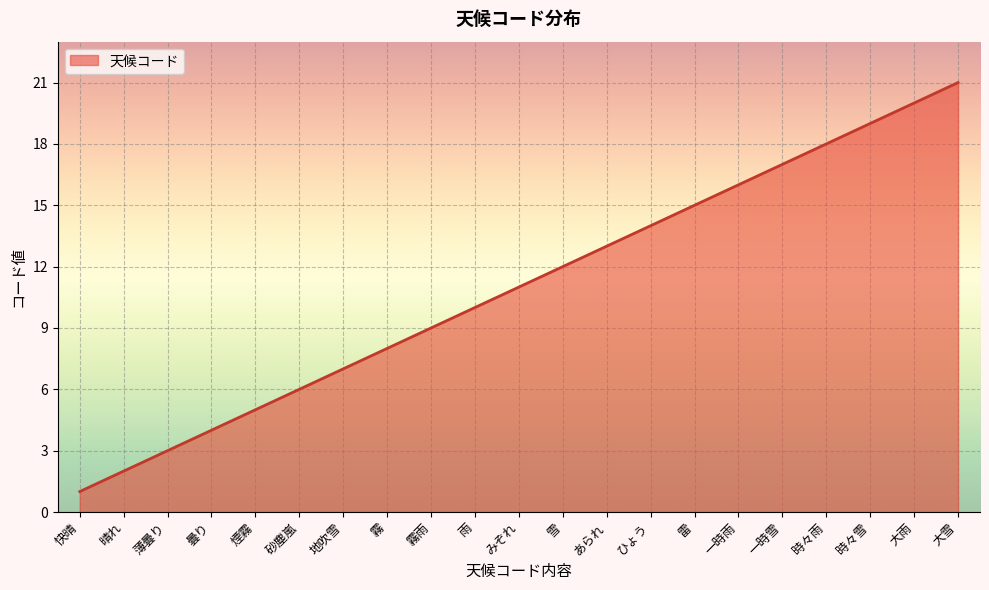

Reading left to right, list all the values displayed in this chart.

1	2	3	4	5	6	7	8	9	10	11	12	13	14	15	16	17	18	19	20	21